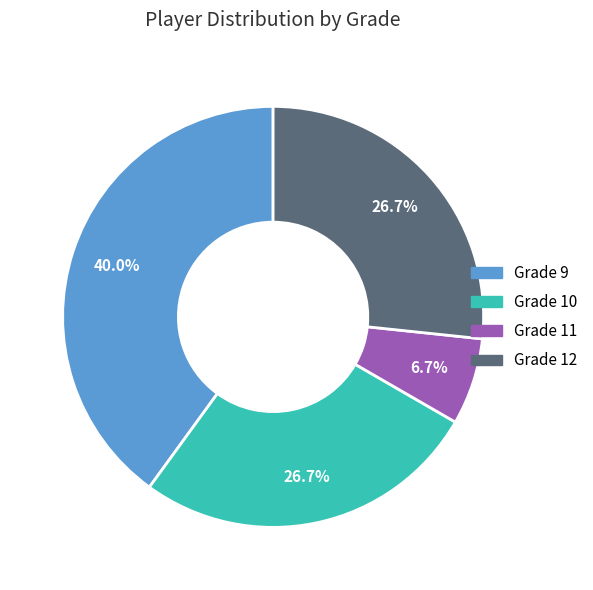

To the nearest percent, what is the combined percentage of Grade 12 and Grade 9?

67%